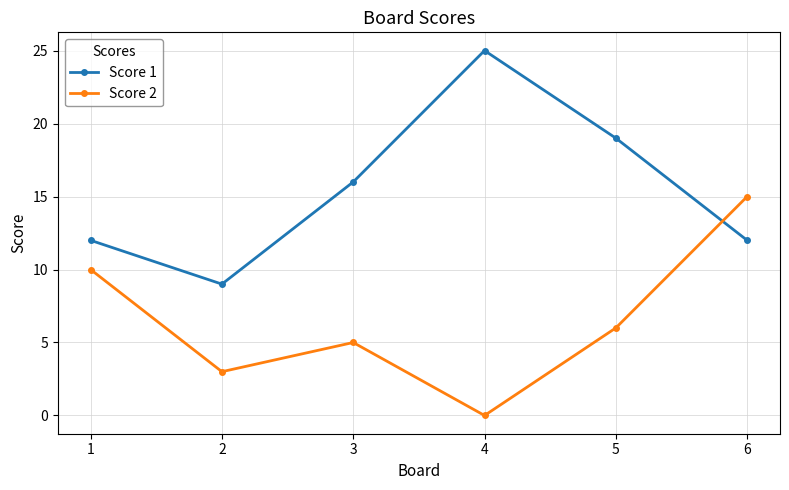

What is the sum of the Score 2 values at 1 and 6?

25